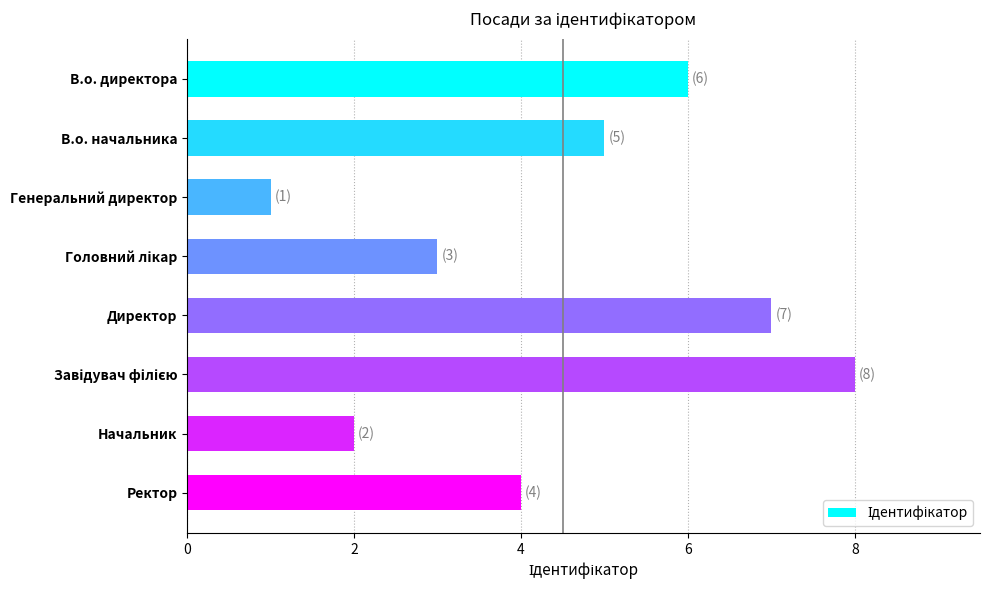

Does the chart contain stacked bars?

No